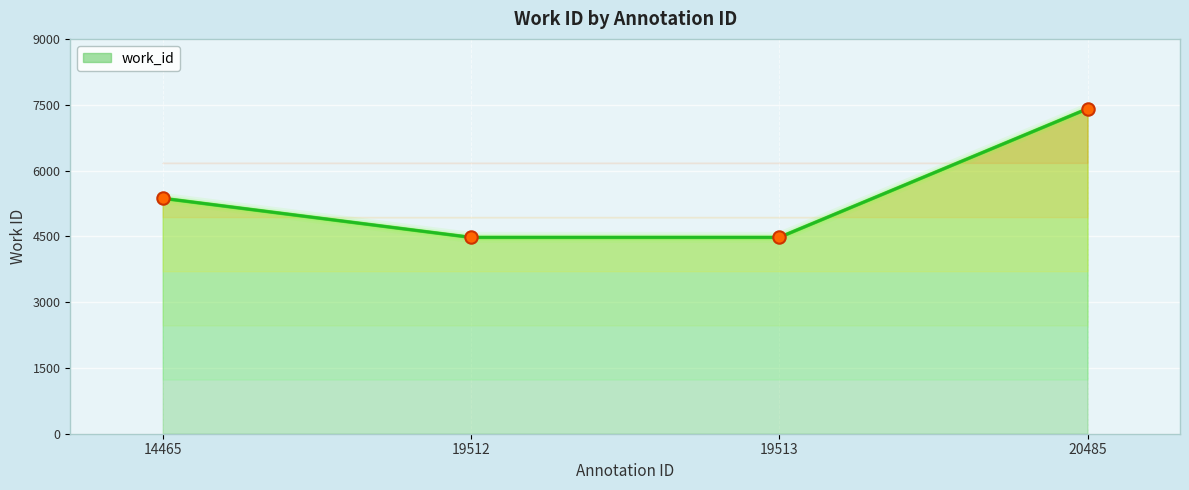

Which has a higher value, 19513 or 14465?

14465